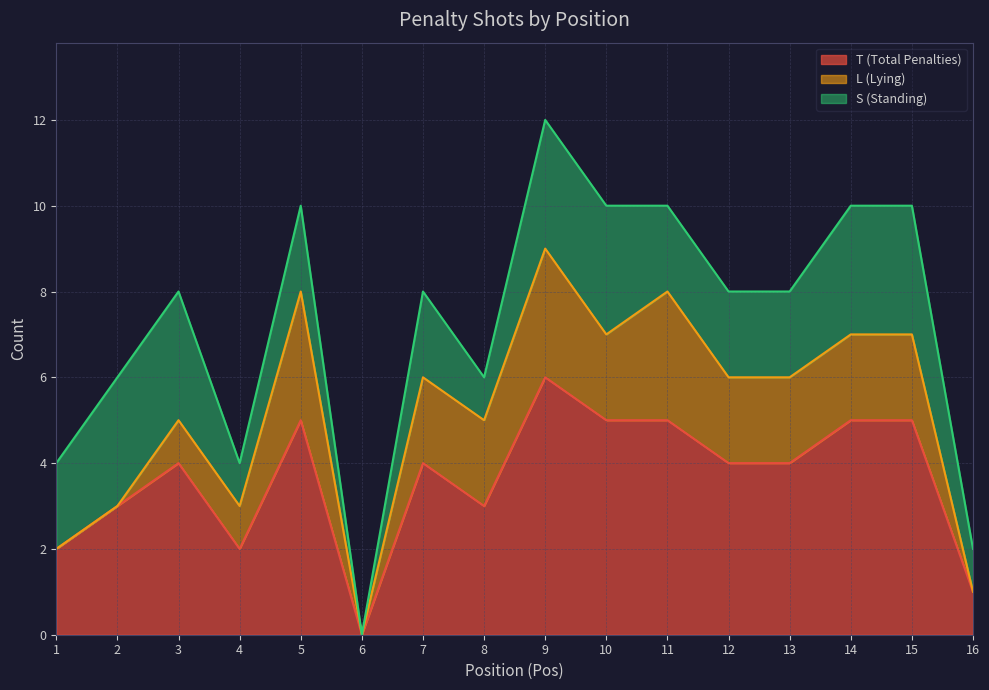

At which label does T (Total Penalties) reach its minimum?

6